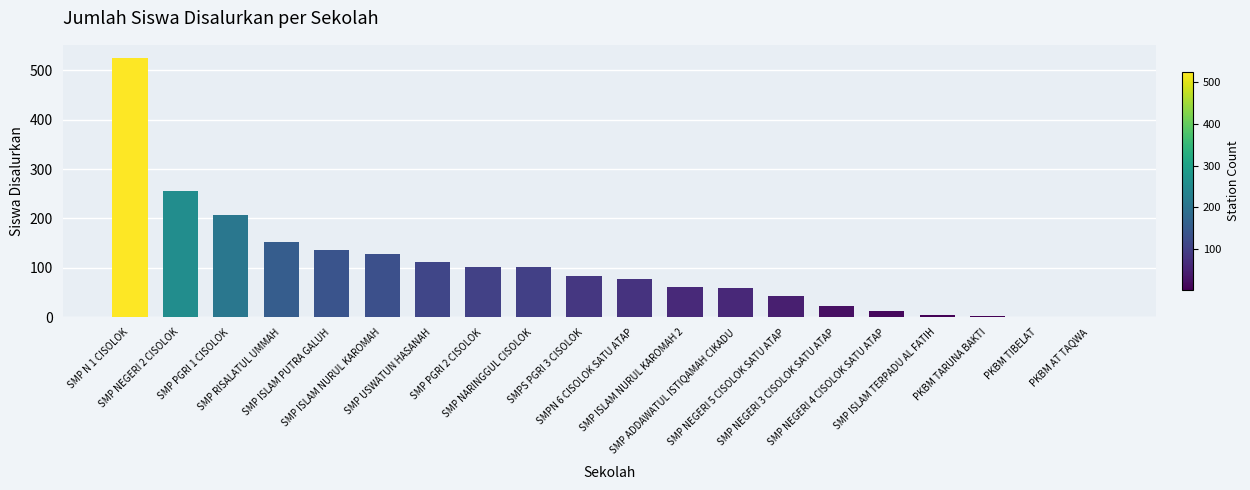

What is the greatest value displayed?

525